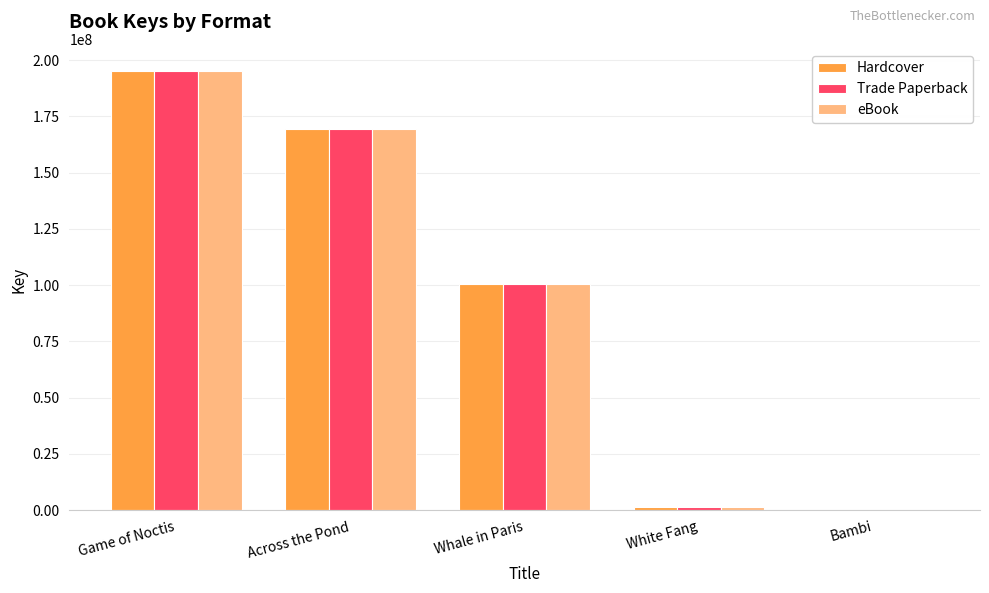

At which category is the sum across all series the highest?

Game of Noctis